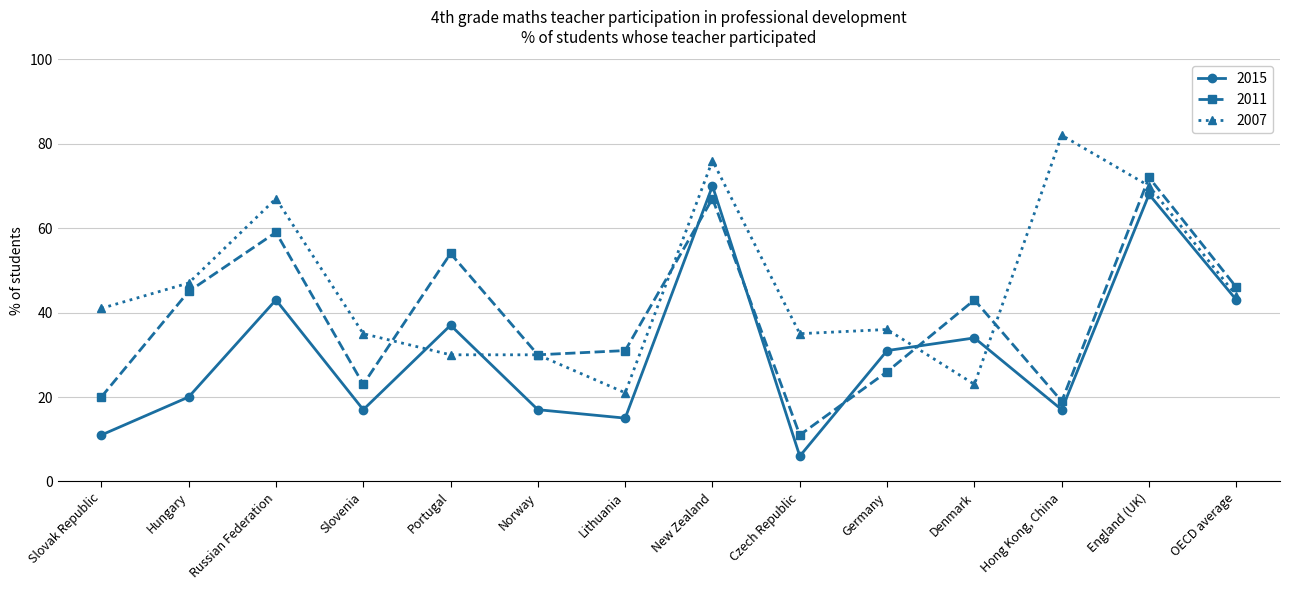

The 2007 series shows 57 at Slovenia. True or false?

False